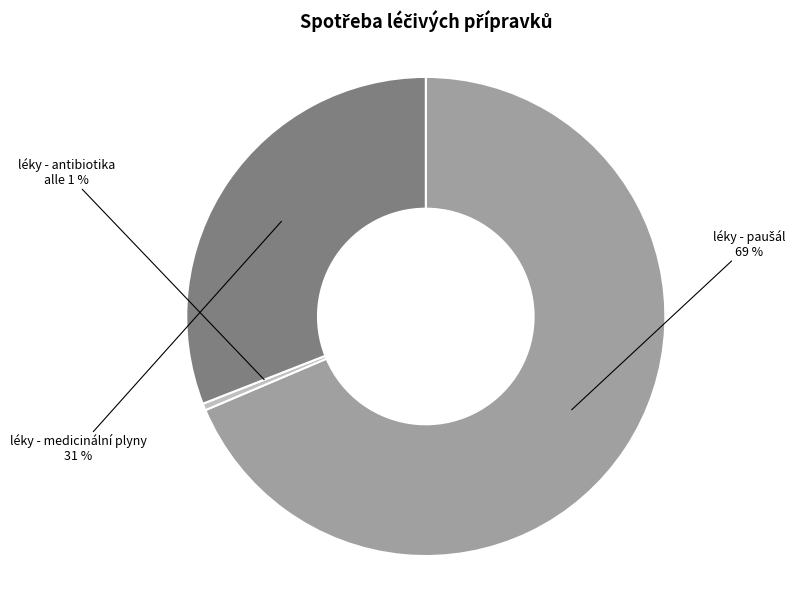

True or false: 50113013 - léky - antibiotika (LEK) accounts for 0% of the total.

True